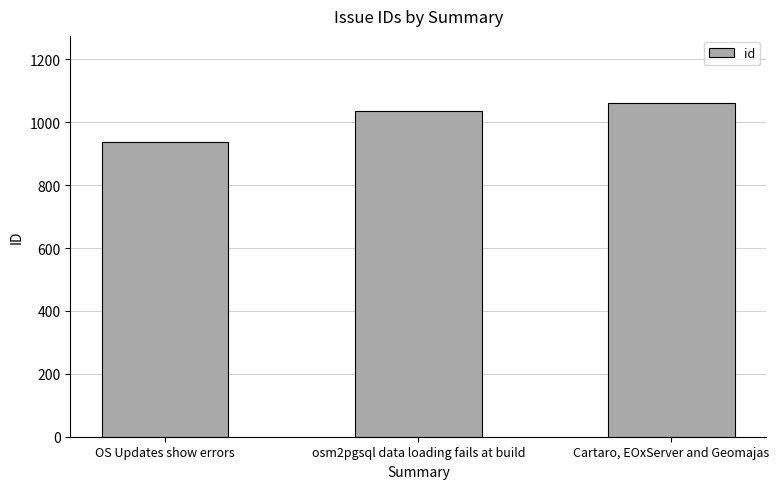

List the labels in order of value, largest first.

Cartaro, EOxServer and Geomajas, osm2pgsql data loading fails at build, OS Updates show errors